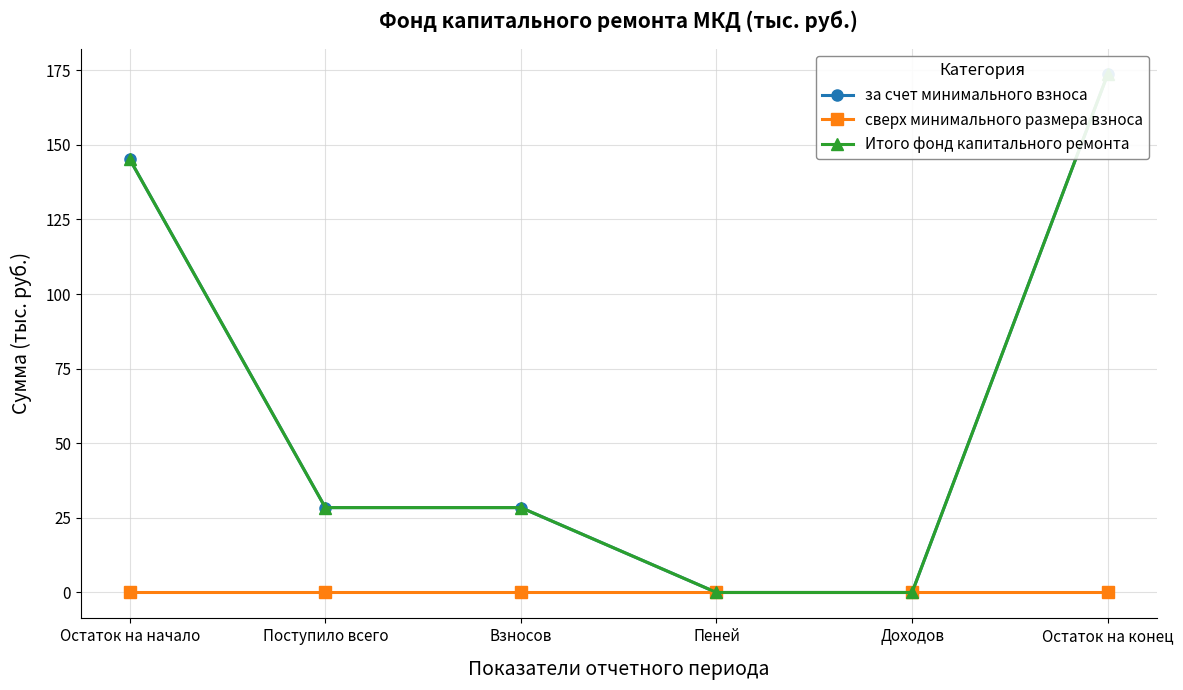

Between Остаток на начало and Пеней, which series saw the biggest shift?

за счет минимального взноса